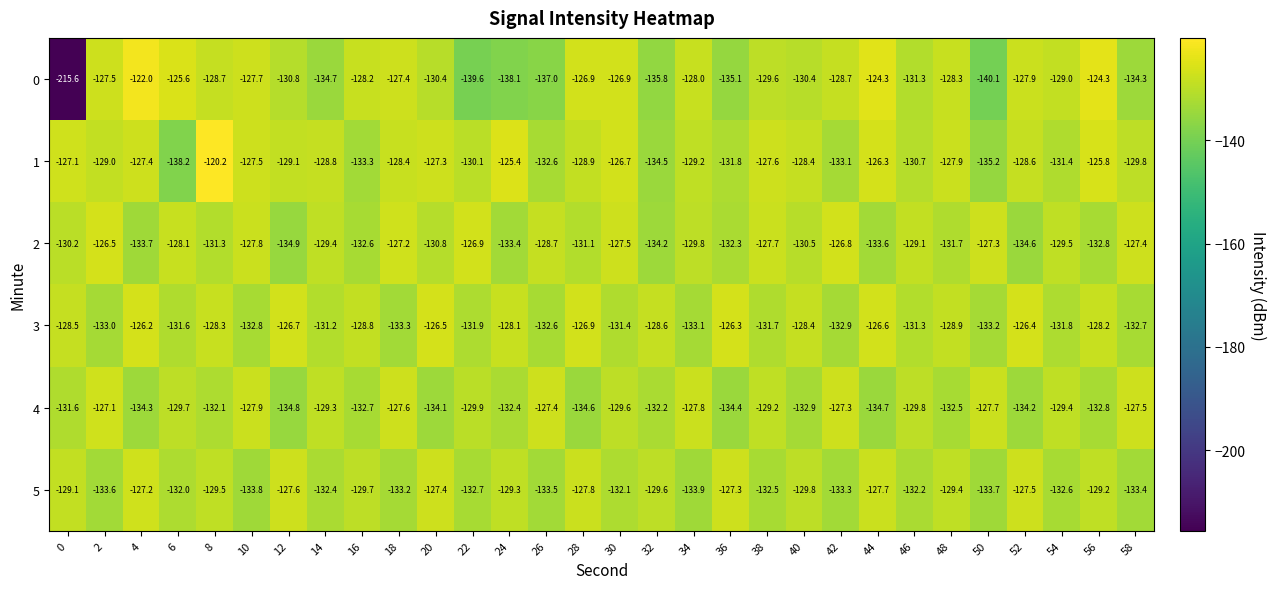

Between 24 and 48, which series saw the biggest shift?

0